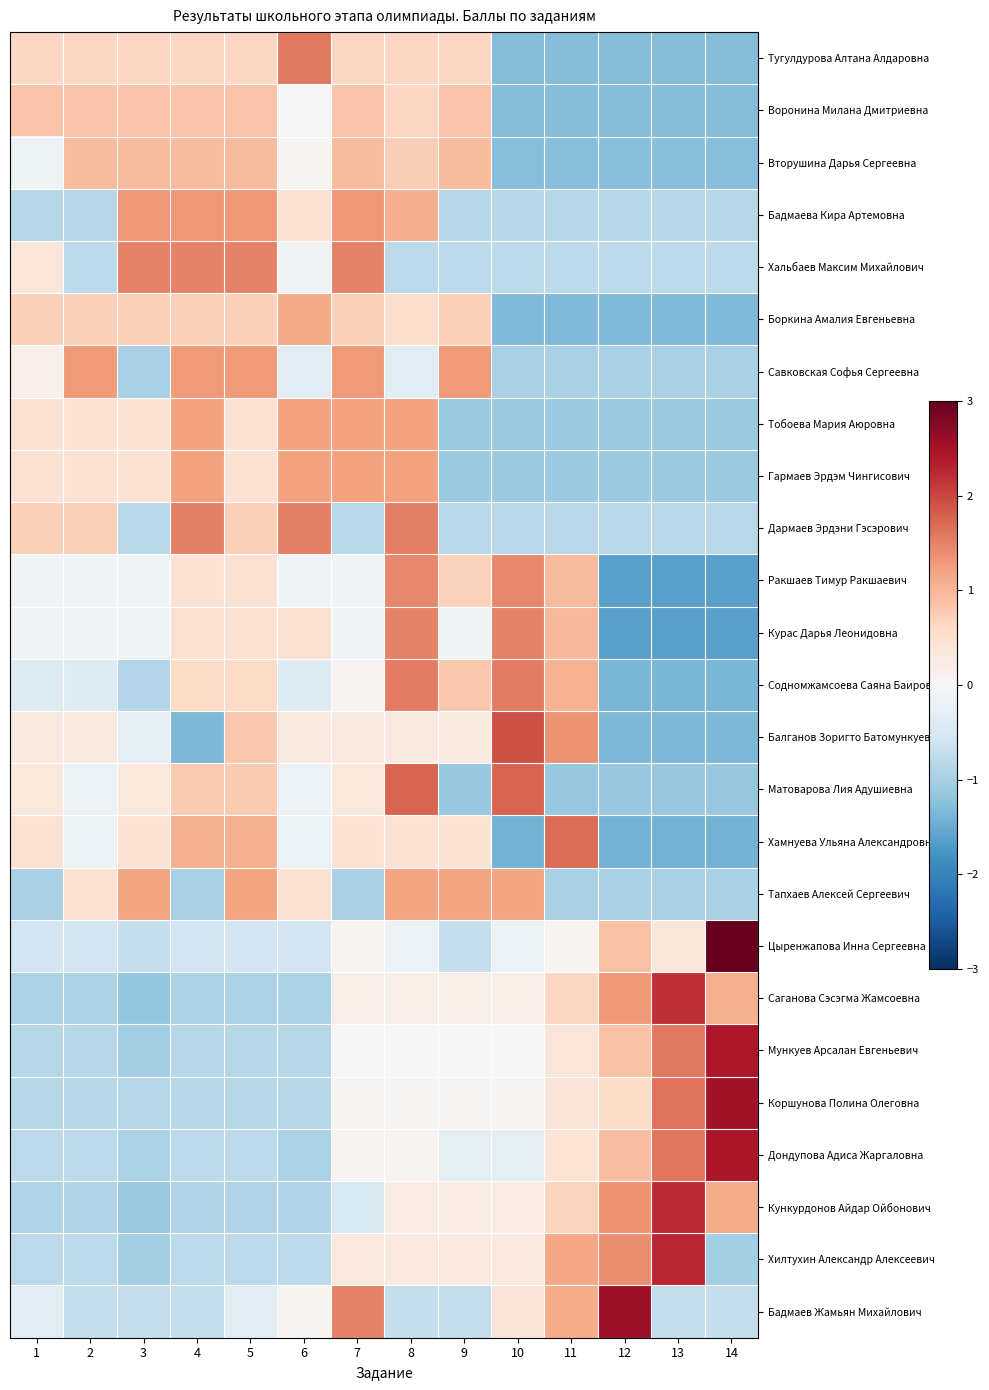

Reading left to right, what are all the values shown in this chart?

Тугулдурова Алтана Алдаровна: 1=0.6	2=0.6	3=0.6	4=0.6	5=0.6	6=1.6	7=0.6	8=0.6	9=0.6	10=-1.3	11=-1.3	12=-1.3	13=-1.3	14=-1.3
Воронина Милана Дмитриевна: 1=0.8	2=0.8	3=0.8	4=0.8	5=0.8	6=-0.0	7=0.8	8=0.6	9=0.8	10=-1.3	11=-1.3	12=-1.3	13=-1.3	14=-1.3
Вторушина Дарья Сергеевна: 1=-0.2	2=1.0	3=1.0	4=1.0	5=1.0	6=0.1	7=1.0	8=0.7	9=1.0	10=-1.3	11=-1.3	12=-1.3	13=-1.3	14=-1.3
Бадмаева Кира Артемовна: 1=-0.8	2=-0.8	3=1.3	4=1.3	5=1.3	6=0.4	7=1.3	8=1.1	9=-0.8	10=-0.8	11=-0.8	12=-0.8	13=-0.8	14=-0.8
Хальбаев Максим Михайлович: 1=0.4	2=-0.8	3=1.5	4=1.5	5=1.5	6=-0.1	7=1.5	8=-0.8	9=-0.8	10=-0.8	11=-0.8	12=-0.8	13=-0.8	14=-0.8
Боркина Амалия Евгеньевна: 1=0.7	2=0.7	3=0.7	4=0.7	5=0.7	6=1.1	7=0.7	8=0.5	9=0.7	10=-1.3	11=-1.3	12=-1.3	13=-1.3	14=-1.3
Савковская Софья Сергеевна: 1=0.1	2=1.3	3=-1.0	4=1.3	5=1.3	6=-0.3	7=1.3	8=-0.3	9=1.3	10=-1.0	11=-1.0	12=-1.0	13=-1.0	14=-1.0
Тобоева Мария Аюровна: 1=0.4	2=0.4	3=0.4	4=1.2	5=0.4	6=1.2	7=1.2	8=1.2	9=-1.1	10=-1.1	11=-1.1	12=-1.1	13=-1.1	14=-1.1
Гармаев Эрдэм Чингисович: 1=0.4	2=0.4	3=0.4	4=1.2	5=0.4	6=1.2	7=1.2	8=1.2	9=-1.1	10=-1.1	11=-1.1	12=-1.1	13=-1.1	14=-1.1
Дармаев Эрдэни Гэсэрович: 1=0.7	2=0.7	3=-0.8	4=1.5	5=0.7	6=1.5	7=-0.8	8=1.5	9=-0.8	10=-0.8	11=-0.8	12=-0.8	13=-0.8	14=-0.8
Ракшаев Тимур Ракшаевич: 1=-0.1	2=-0.1	3=-0.1	4=0.4	5=0.4	6=-0.1	7=-0.1	8=1.5	9=0.7	10=1.5	11=0.9	12=-1.6	13=-1.6	14=-1.6
Курас Дарья Леонидовна: 1=-0.1	2=-0.1	3=-0.1	4=0.4	5=0.4	6=0.4	7=-0.1	8=1.5	9=-0.1	10=1.5	11=1.0	12=-1.6	13=-1.6	14=-1.6
Содномжамсоева Саяна Баировна: 1=-0.4	2=-0.4	3=-0.9	4=0.6	5=0.6	6=-0.4	7=0.1	8=1.5	9=0.8	10=1.5	11=1.1	12=-1.4	13=-1.4	14=-1.4
Балганов Зоригто Батомункуевич: 1=0.3	2=0.3	3=-0.3	4=-1.4	5=0.8	6=0.3	7=0.3	8=0.3	9=0.3	10=1.9	11=1.4	12=-1.4	13=-1.4	14=-1.4
Матоварова Лия Адушиевна: 1=0.3	2=-0.2	3=0.3	4=0.8	5=0.8	6=-0.2	7=0.3	8=1.7	9=-1.1	10=1.7	11=-1.1	12=-1.1	13=-1.1	14=-1.1
Хамнуева Ульяна Александровна: 1=0.4	2=-0.2	3=0.4	4=1.1	5=1.1	6=-0.2	7=0.4	8=0.4	9=0.4	10=-1.4	11=1.7	12=-1.4	13=-1.4	14=-1.4
Тапхаев Алексей Сергеевич: 1=-1.0	2=0.5	3=1.2	4=-1.0	5=1.2	6=0.5	7=-1.0	8=1.2	9=1.2	10=1.2	11=-1.0	12=-1.0	13=-1.0	14=-1.0
Цыренжапова Инна Сергеевна: 1=-0.6	2=-0.6	3=-0.7	4=-0.6	5=-0.6	6=-0.6	7=0.1	8=-0.2	9=-0.7	10=-0.2	11=0.1	12=0.9	13=0.3	14=3.2
Саганова Сэсэгма Жамсоевна: 1=-0.9	2=-0.9	3=-1.2	4=-0.9	5=-0.9	6=-0.9	7=0.2	8=0.2	9=0.2	10=0.2	11=0.6	12=1.3	13=2.2	14=1.1
Мункуев Арсалан Евгеньевич: 1=-0.9	2=-0.9	3=-1.0	4=-0.9	5=-0.9	6=-0.9	7=0.0	8=0.0	9=0.0	10=0.0	11=0.4	12=0.9	13=1.6	14=2.4
Коршунова Полина Олеговна: 1=-0.9	2=-0.9	3=-0.9	4=-0.9	5=-0.9	6=-0.9	7=0.0	8=0.0	9=0.0	10=0.0	11=0.4	12=0.6	13=1.6	14=2.5
Дондупова Адиса Жаргаловна: 1=-0.8	2=-0.8	3=-0.9	4=-0.8	5=-0.8	6=-0.9	7=0.1	8=0.1	9=-0.3	10=-0.3	11=0.4	12=0.9	13=1.6	14=2.5
Кункурдонов Айдар Ойбонович: 1=-0.9	2=-0.9	3=-1.1	4=-0.9	5=-0.9	6=-0.9	7=-0.4	8=0.2	9=0.2	10=0.2	11=0.7	12=1.3	13=2.2	14=1.1
Хилтухин Александр Алексеевич: 1=-0.8	2=-0.8	3=-1.0	4=-0.8	5=-0.8	6=-0.8	7=0.3	8=0.3	9=0.3	10=0.3	11=1.2	12=1.4	13=2.3	14=-1.0
Бадмаев Жамьян Михайлович: 1=-0.3	2=-0.7	3=-0.7	4=-0.7	5=-0.3	6=0.0	7=1.5	8=-0.7	9=-0.7	10=0.4	11=1.1	12=2.6	13=-0.7	14=-0.7